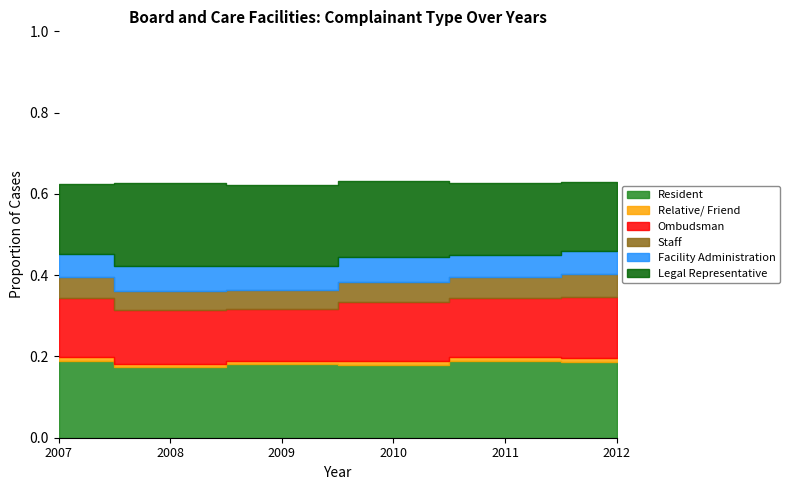

True or false: Ombudsman has more than 1 points higher than both neighbors.

False